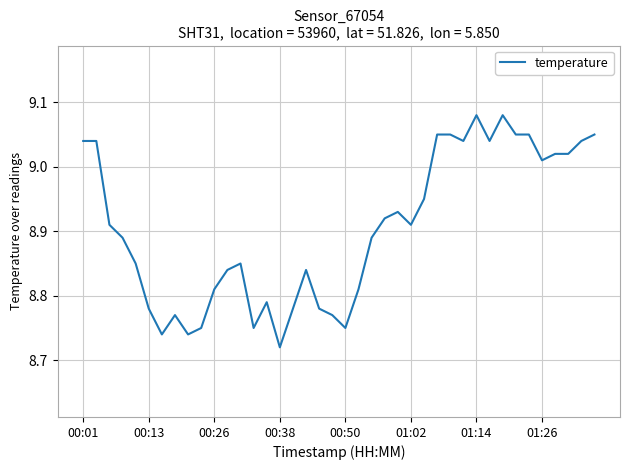

What is the difference between the maximum and minimum values?

0.4